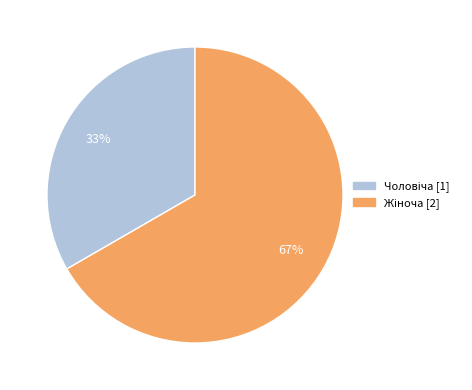

To the nearest percent, what is the average slice percentage?

50%